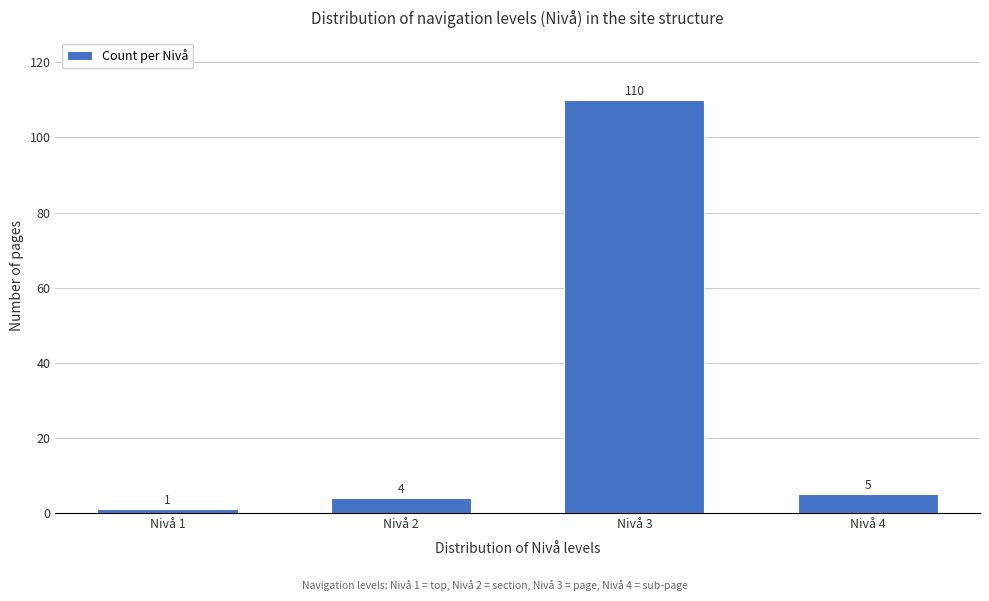

Reading left to right, extract all data points from this chart.

1	4	110	5